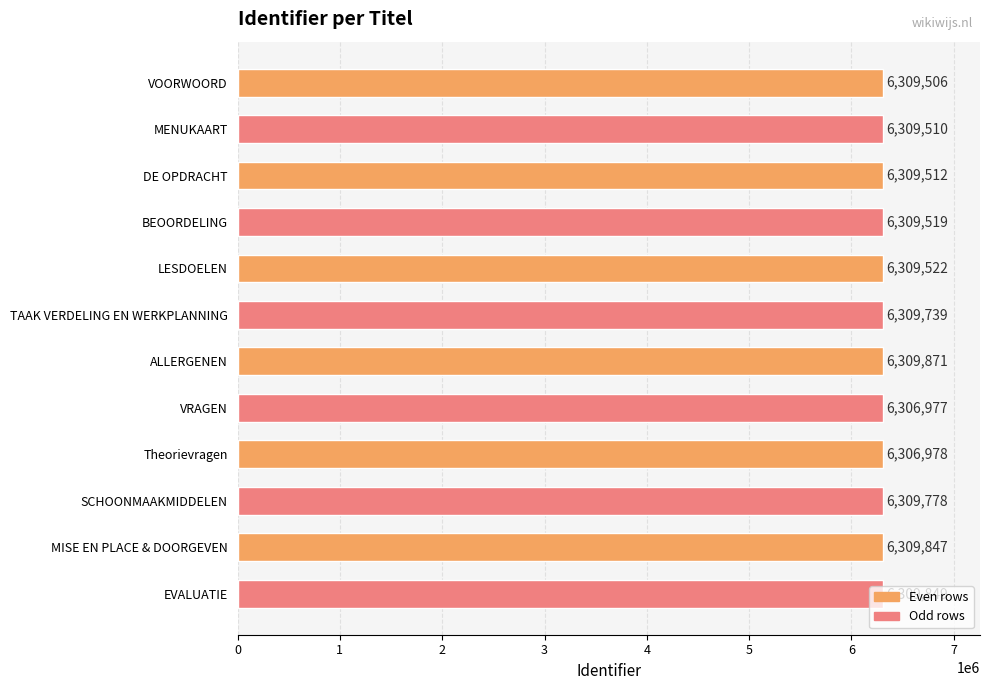

What is the difference between the maximum and minimum values?

2894